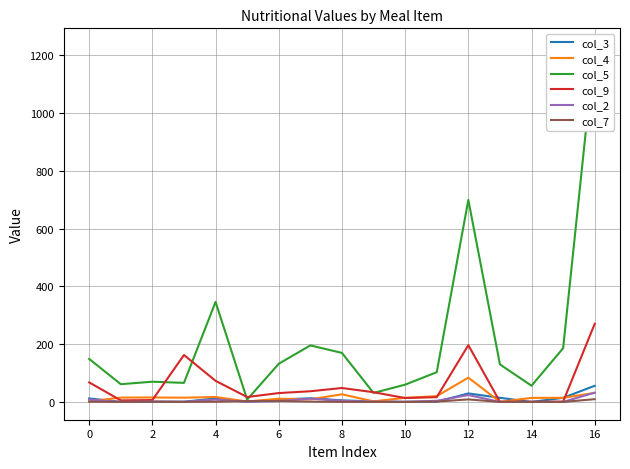

What is the highest value of the col_3 series?

55.9